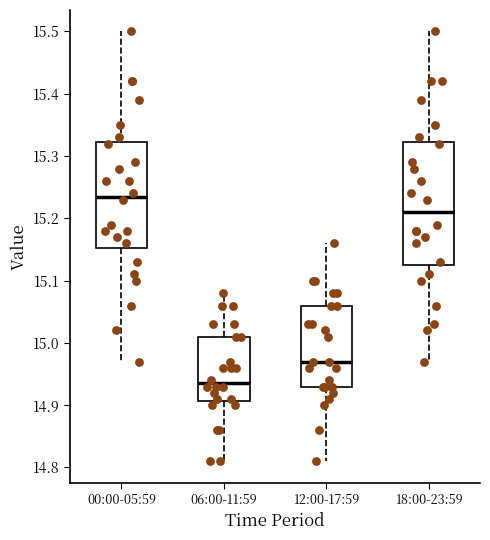

Reading left to right, transcribe this box plot: for each box, give where its median line is, the range the box spans, and where its two whiskers end, as read against the y-axis. The values are not printed on the chart, so give them approximately, as read against the axis.

00:00-05:59: median 15.24, box 15.15 to 15.32, whiskers 14.97 to 15.50
06:00-11:59: median 14.94, box 14.91 to 15.01, whiskers 14.81 to 15.08
12:00-17:59: median 14.97, box 14.93 to 15.06, whiskers 14.81 to 15.16
18:00-23:59: median 15.21, box 15.13 to 15.32, whiskers 14.97 to 15.50